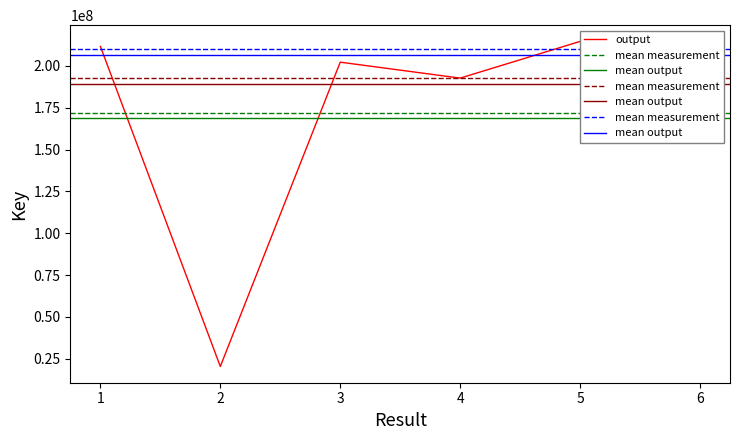

What is the ratio of the value at 6 to the value at 1?

0.9